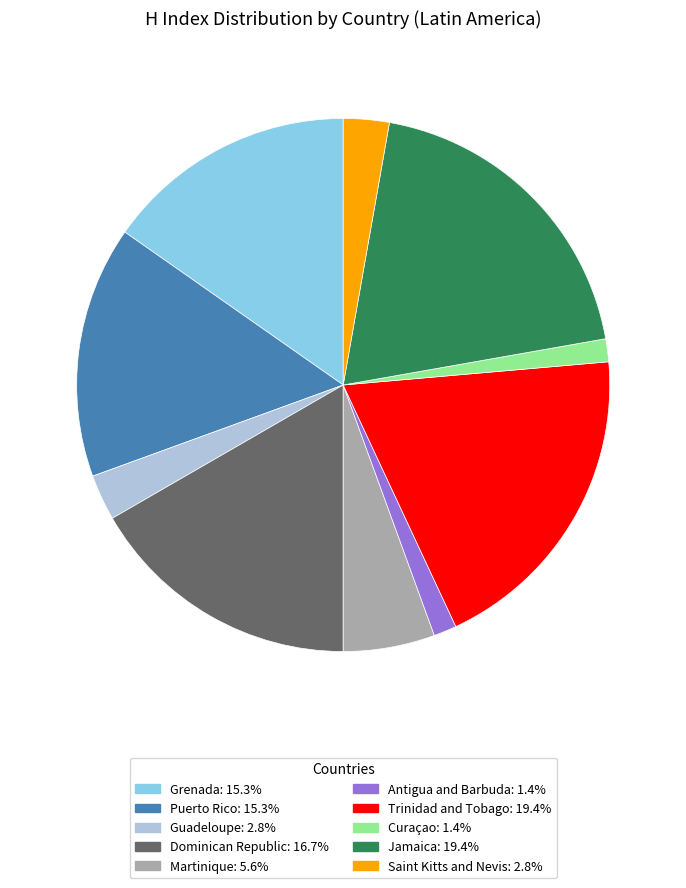

Is there a majority slice in this chart?

No